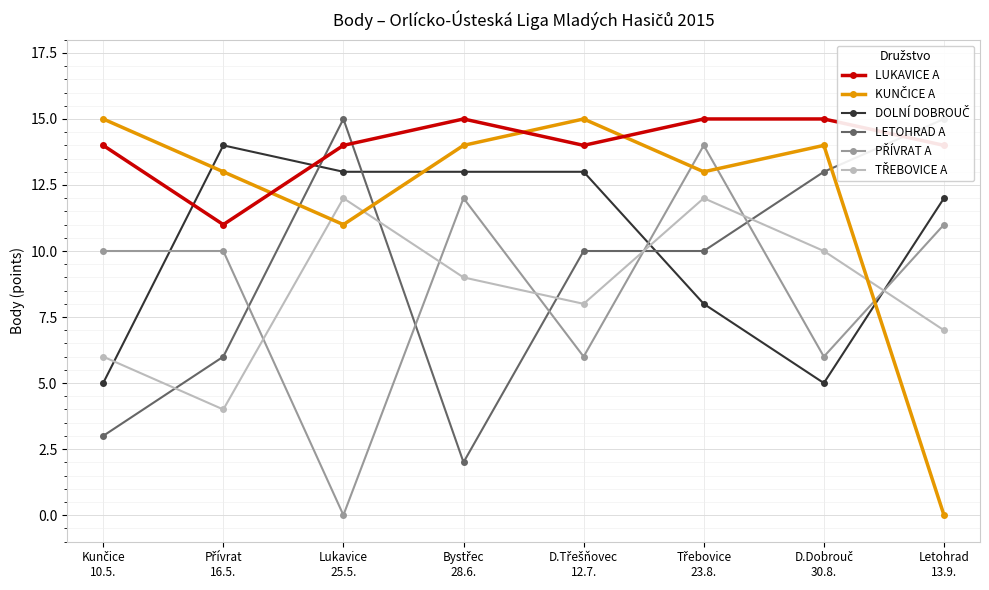

The LETOHRAD A series shows 10 at Třebovice
23.8.. True or false?

True